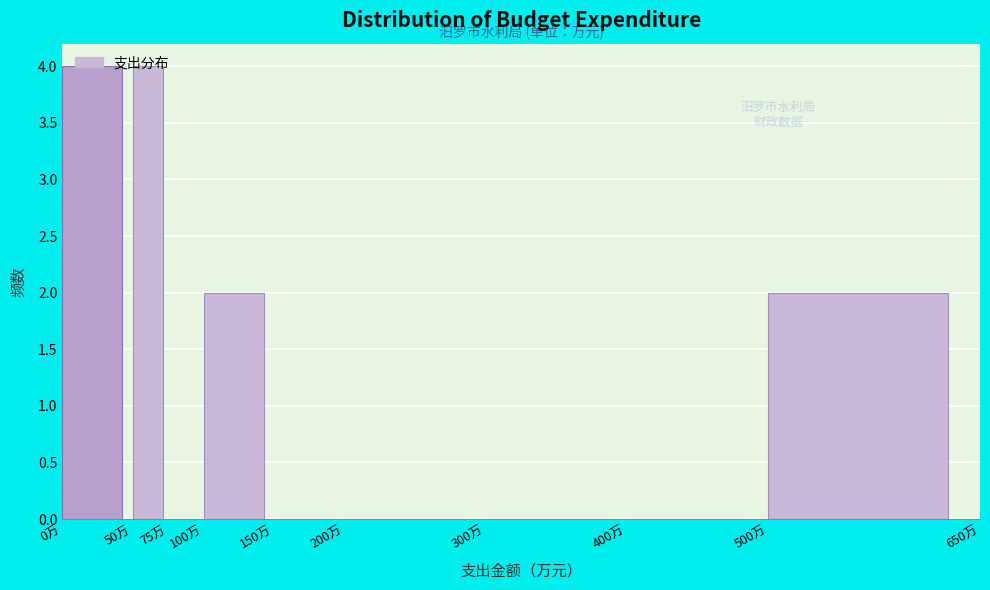

Reading left to right, transcribe this chart: for each bar, give the range it covers on the x-axis and its height. The values are not printed on the chart, so give them approximately, as read against the axis.

0 to 50: 4
50 to 75: 4
75 to 100: 0
100 to 150: 2
150 to 200: 0
200 to 300: 0
300 to 400: 0
400 to 500: 0
500 to 650: 2